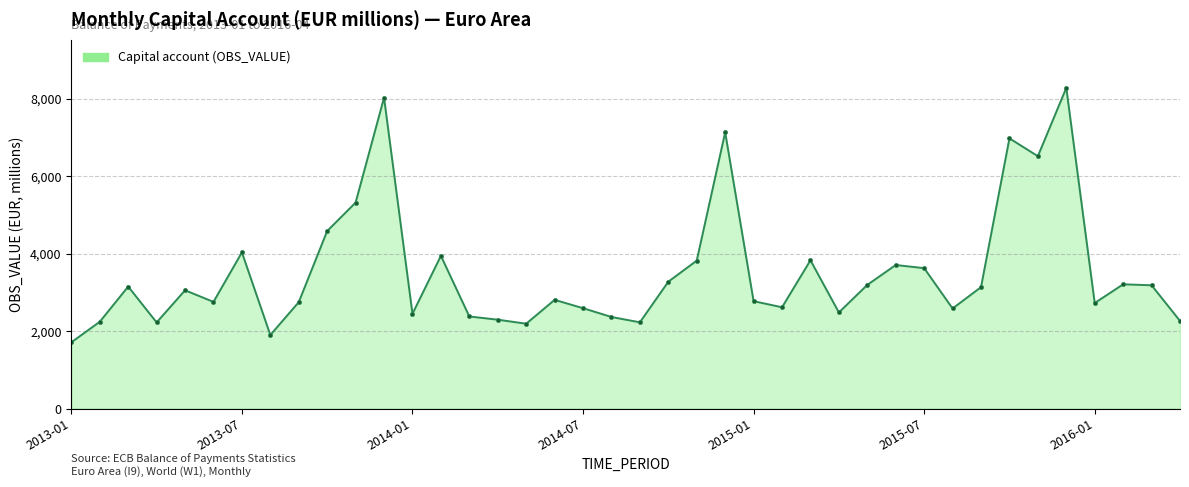

True or false: the data has more than 2 interior local peaks.

True